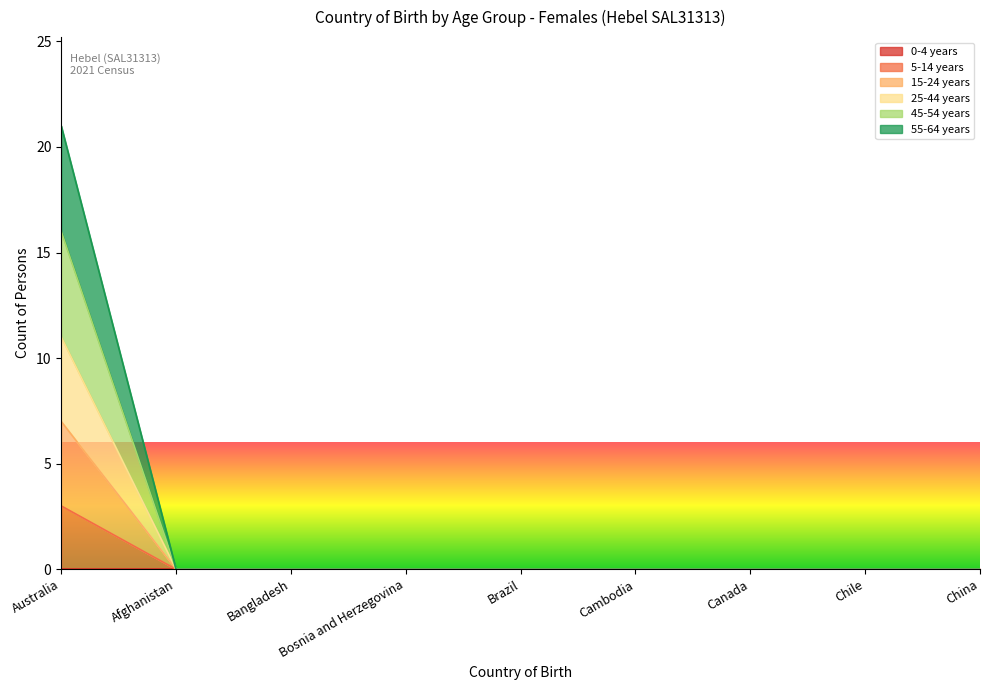

True or false: 25-44 years has more than 0 points higher than both neighbors.

False